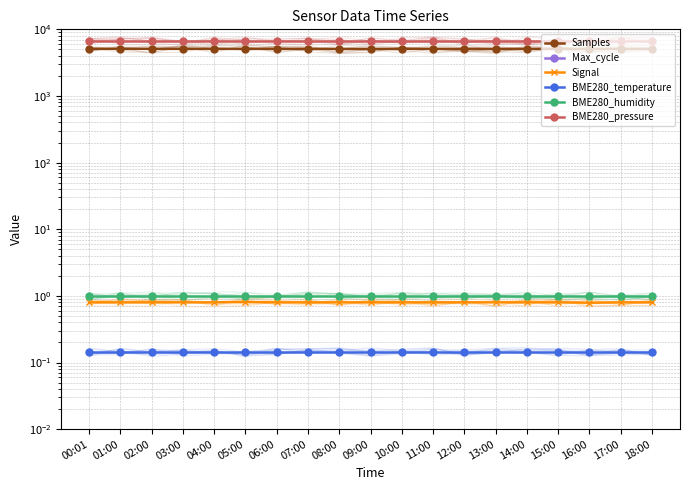

The value of Signal at 05:00 is 0.5. True or false?

False